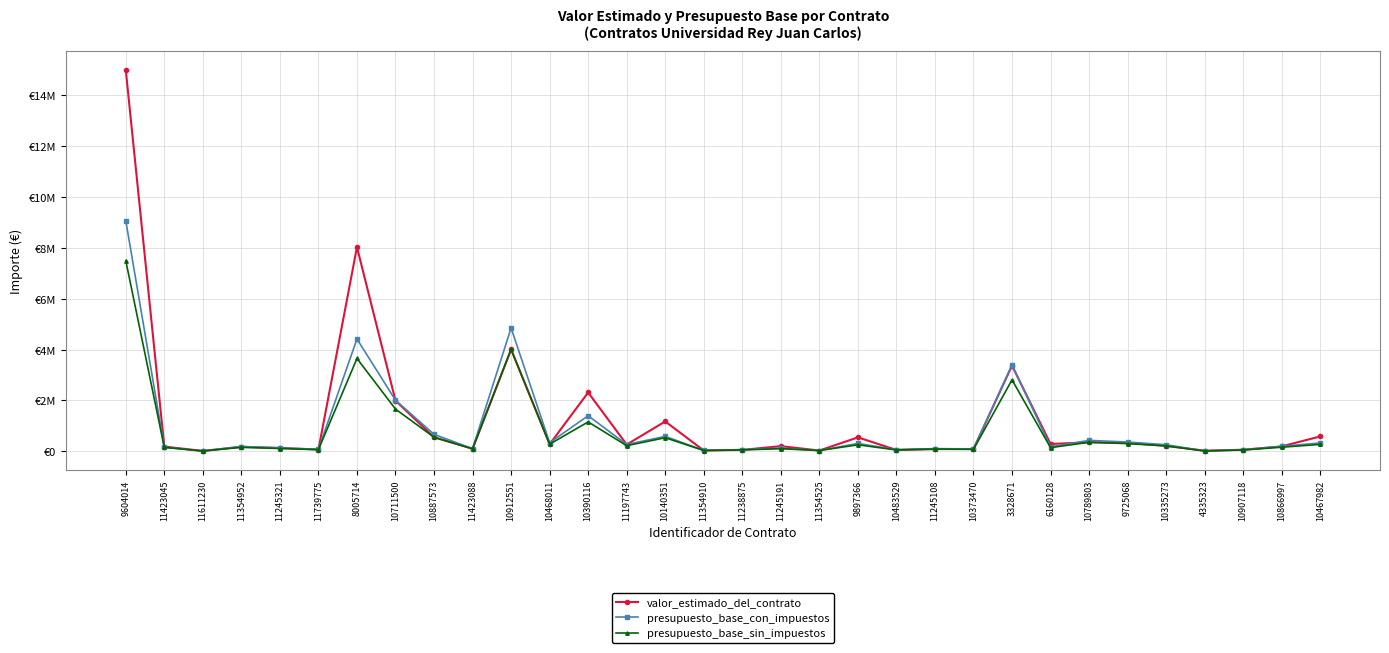

Rank the series by their average value, from highest to lowest.

valor_estimado_del_contrato, presupuesto_base_con_impuestos, presupuesto_base_sin_impuestos